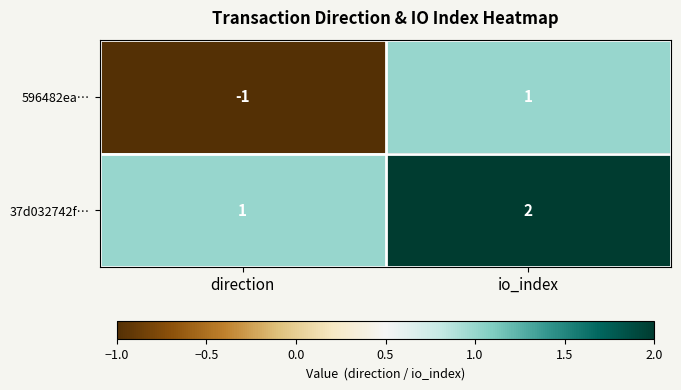

Reading right to left, transcribe all the data shown in this chart.

596482ea…: io_index=1	direction=-1
37d032742f…: io_index=2	direction=1